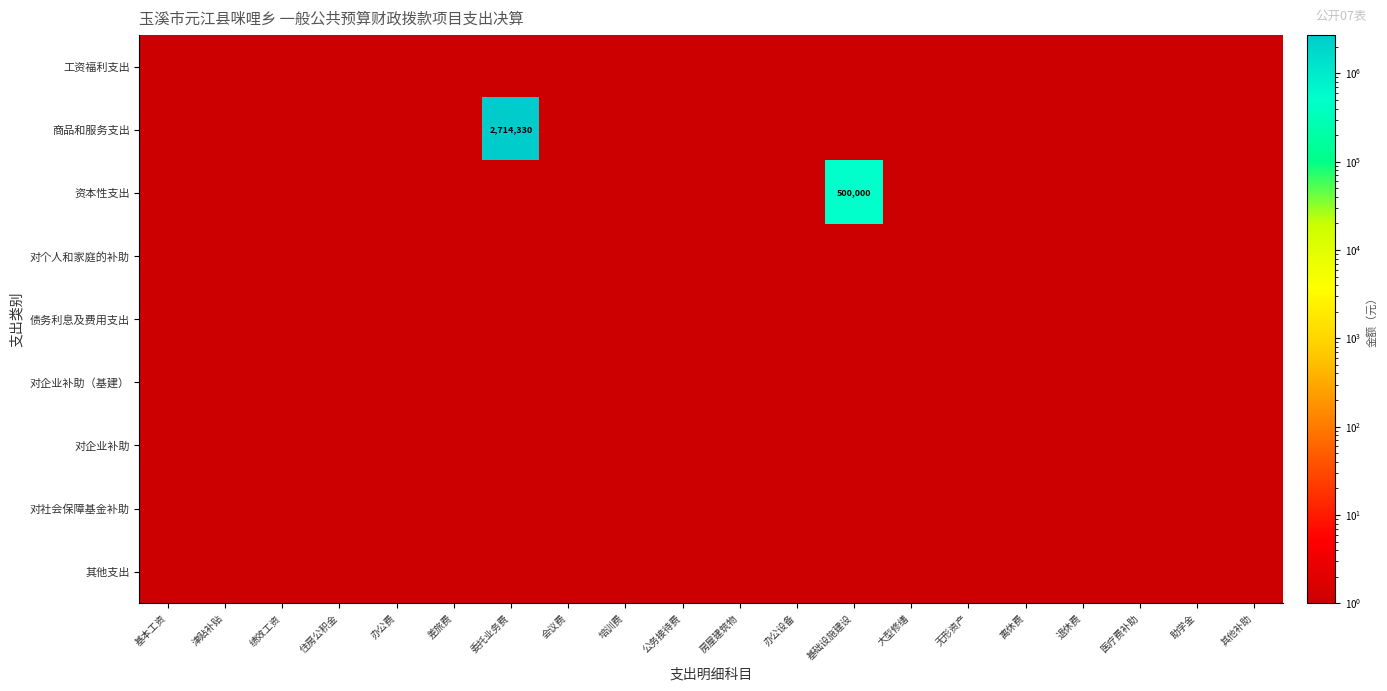

List the labels in order of 工资福利支出 value, largest first.

基本工资, 津贴补贴, 绩效工资, 住房公积金, 办公费, 差旅费, 委托业务费, 会议费, 培训费, 公务接待费, 房屋建筑物, 办公设备, 基础设施建设, 大型修缮, 无形资产, 离休费, 退休费, 医疗费补助, 助学金, 其他补助